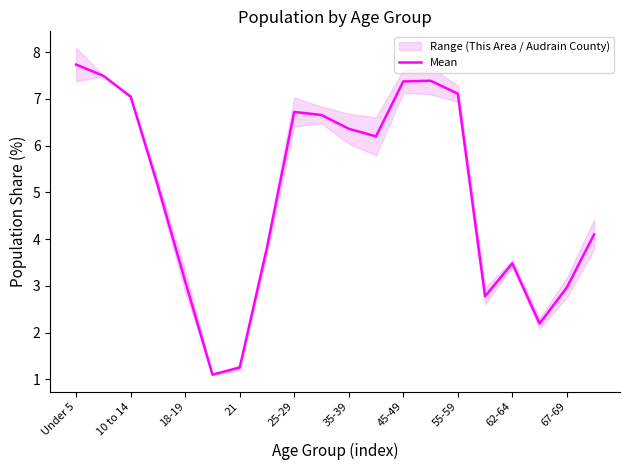

What is the sum of all values?

100.0